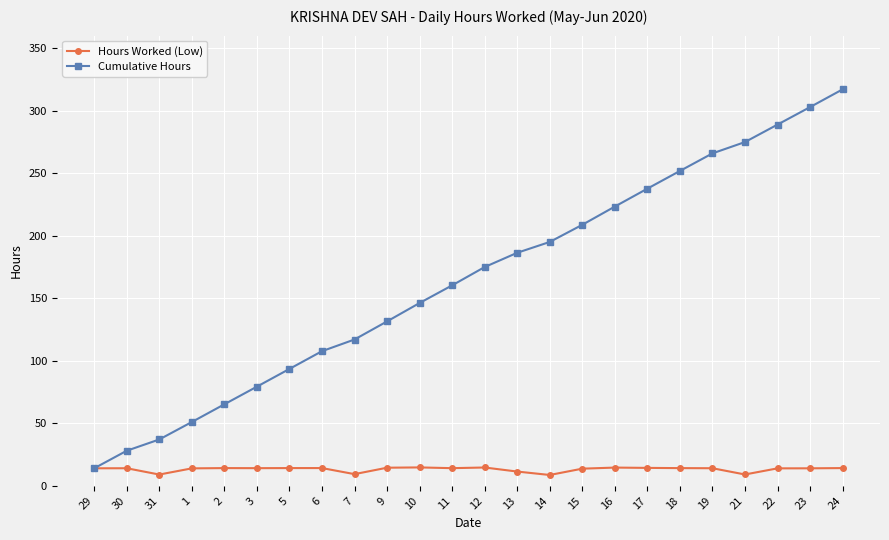

The Hours Worked (Low) series shows 9.1 at 21. True or false?

True